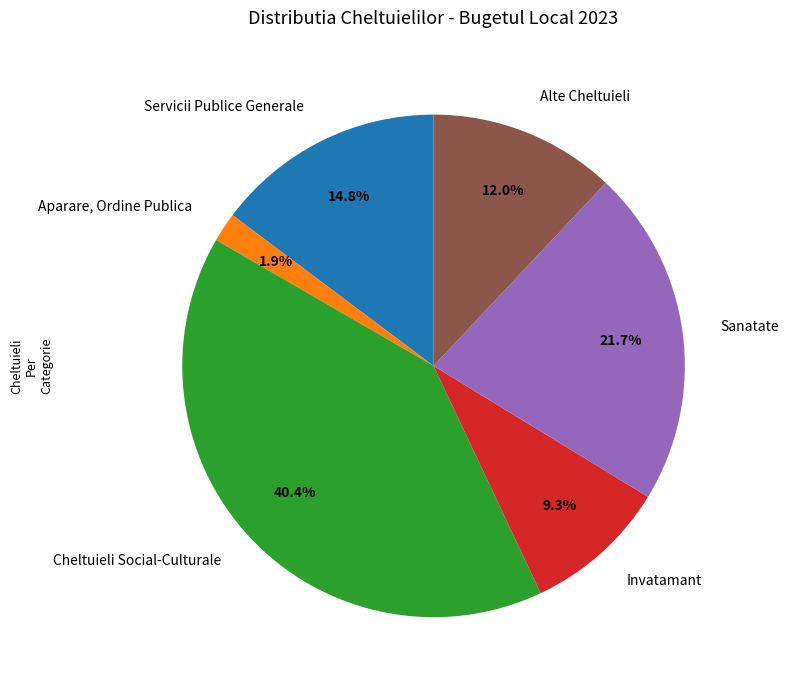

Does any single category account for the majority?

No